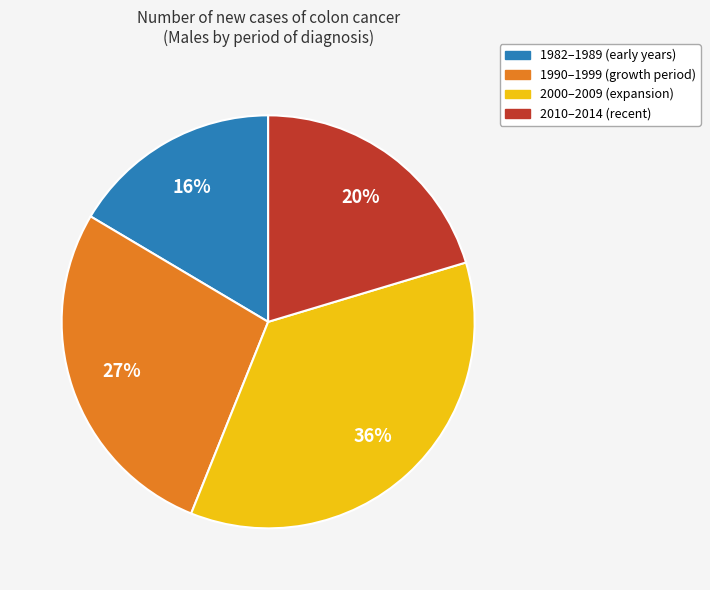

Is there a majority slice in this chart?

No